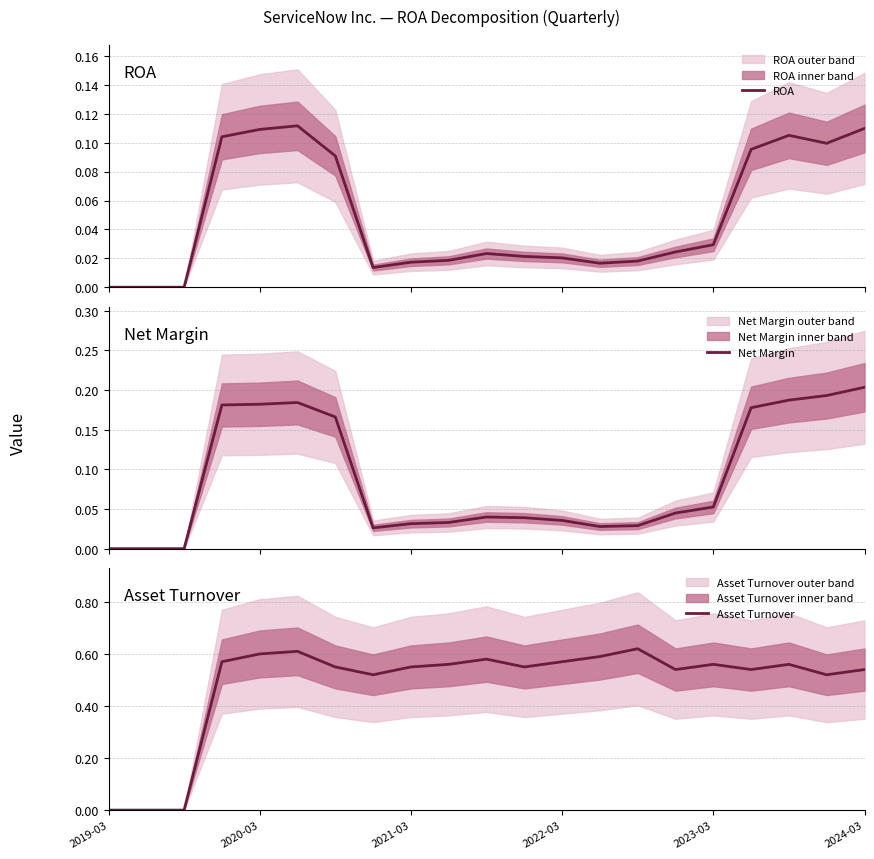

What is the difference between the second highest and second lowest values in the Asset Turnover series?

0.6